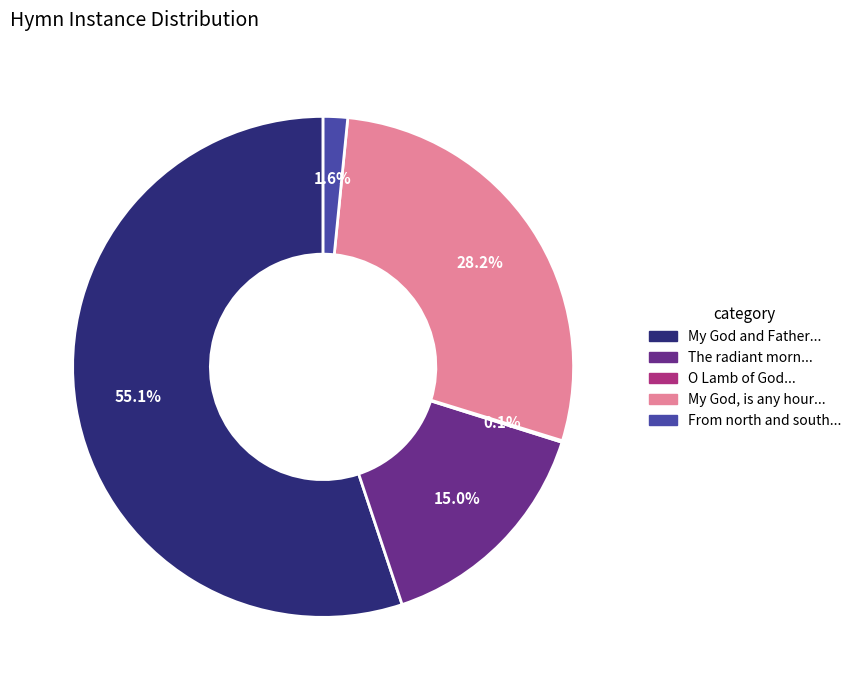

Is there a majority slice in this chart?

Yes